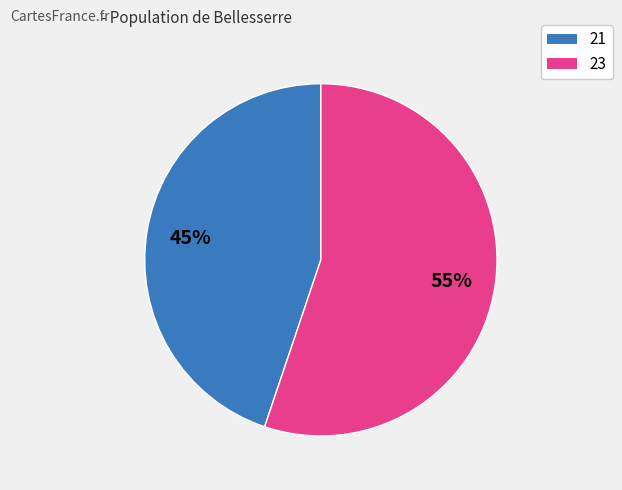

To the nearest percent, what is the combined percentage of 21 and 23?

100%